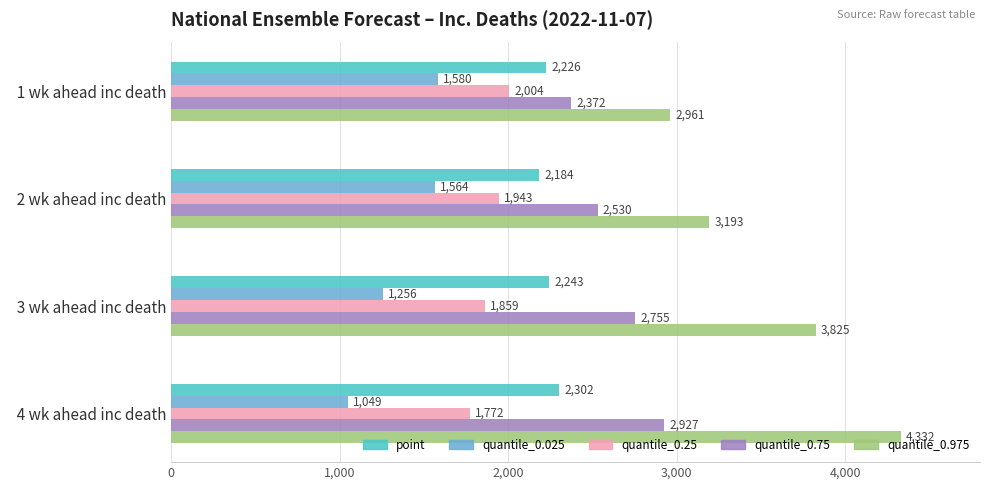

Is the value of quantile_0.025 at   1 wk ahead inc death greater than the value of quantile_0.25 at   2 wk ahead inc death?

No